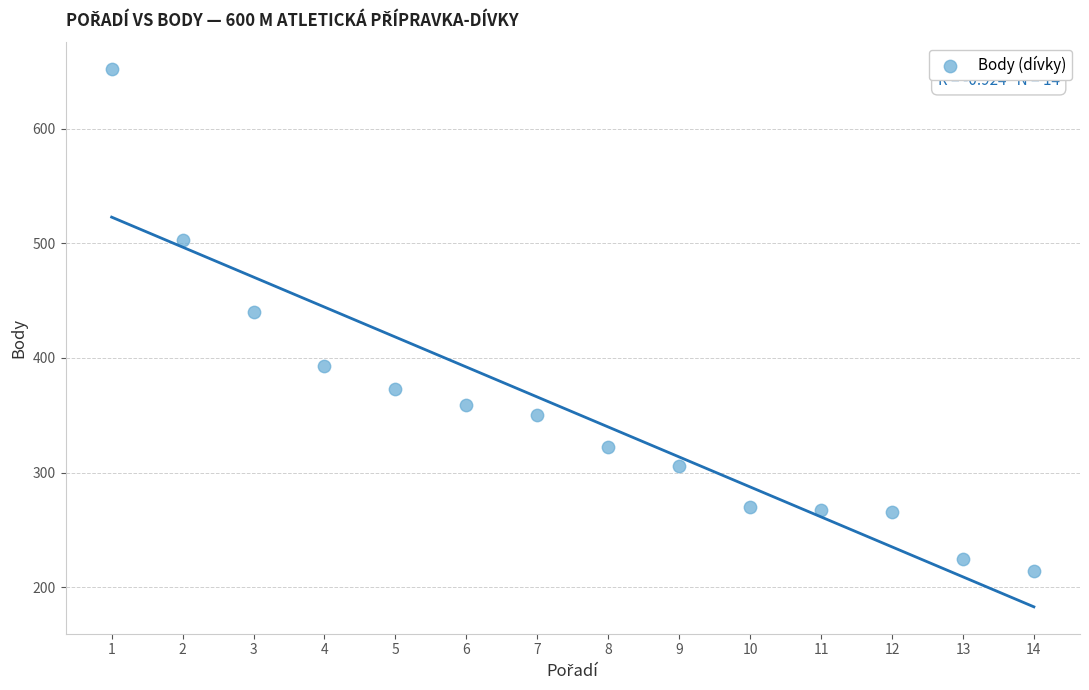

What is the range of Y values (max minus min)?

438